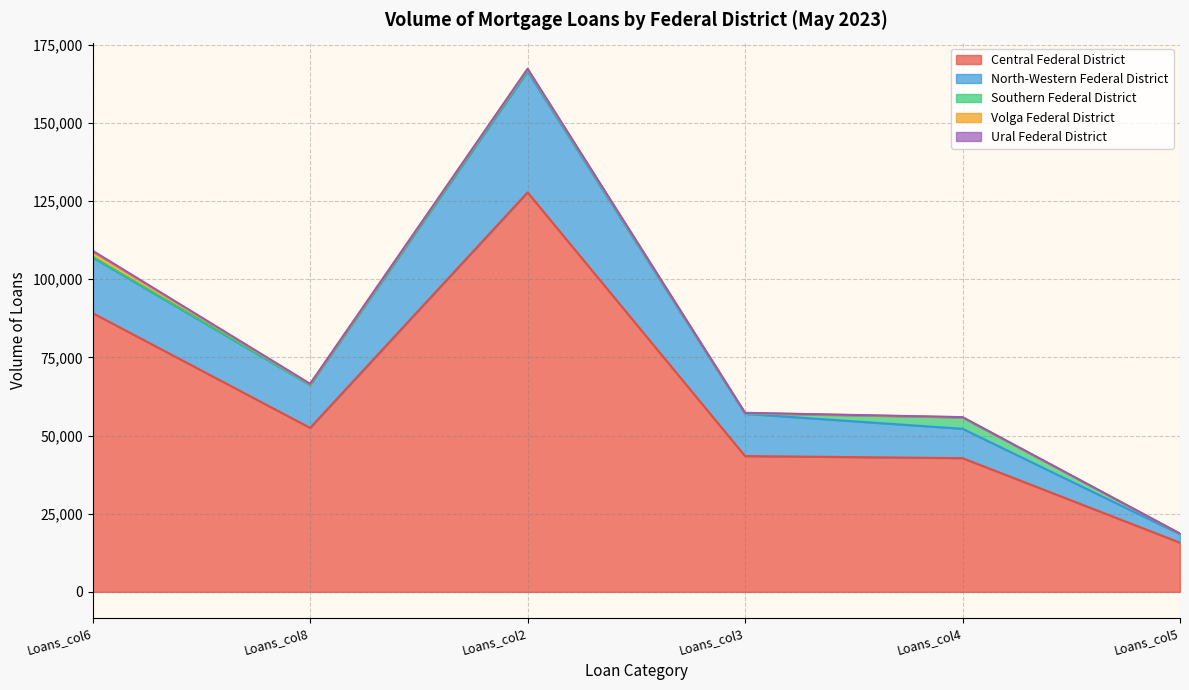

True or false: North-Western Federal District has more than 0 interior local peaks.

True